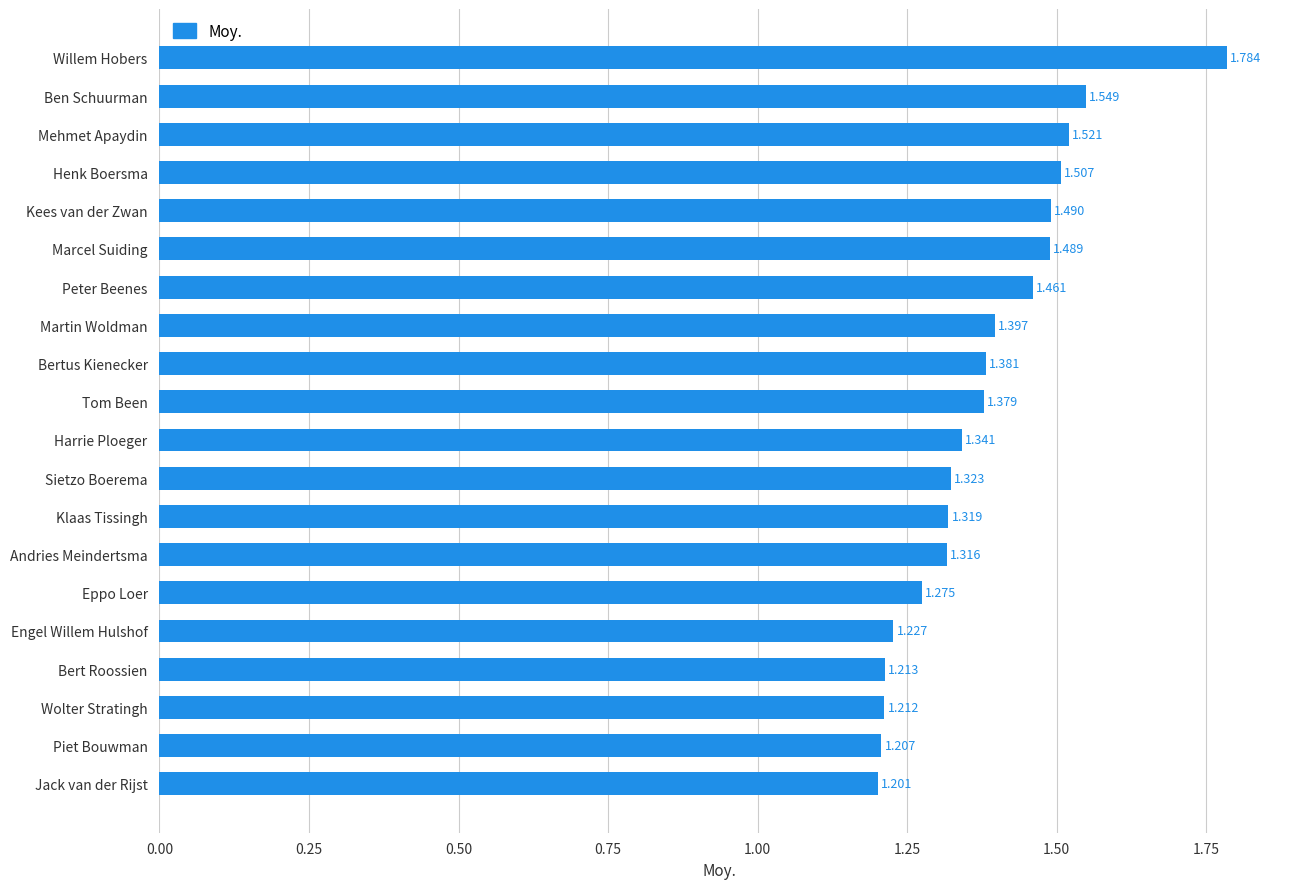

Between Bertus Kienecker and Piet Bouwman, which is larger?

Bertus Kienecker